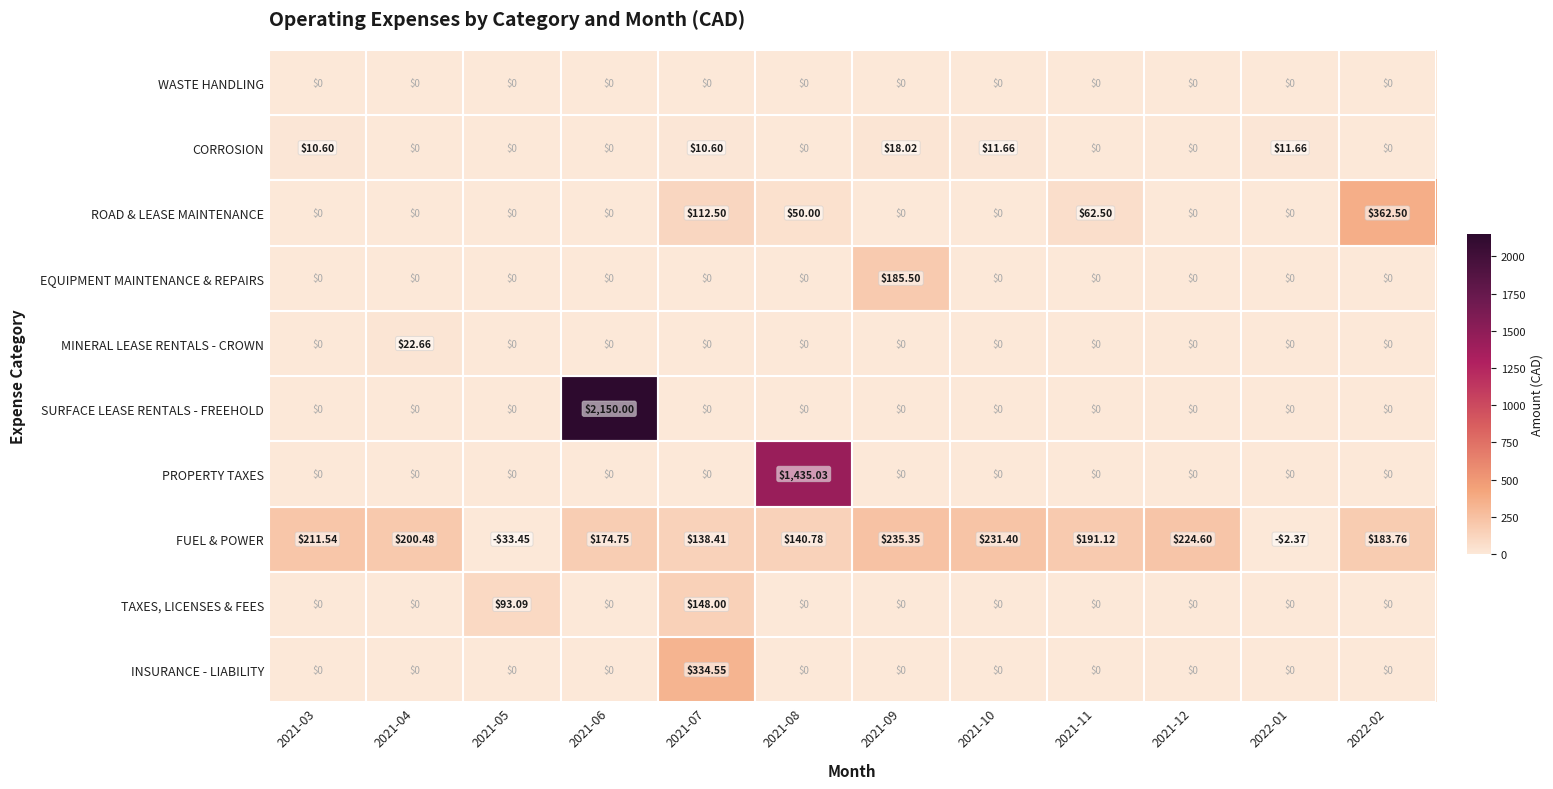

Rank the series by their maximum value, from highest to lowest.

SURFACE LEASE RENTALS - FREEHOLD, PROPERTY TAXES, ROAD & LEASE MAINTENANCE, INSURANCE - LIABILITY, FUEL & POWER, EQUIPMENT MAINTENANCE & REPAIRS, TAXES, LICENSES & FEES, MINERAL LEASE RENTALS - CROWN, CORROSION, WASTE HANDLING